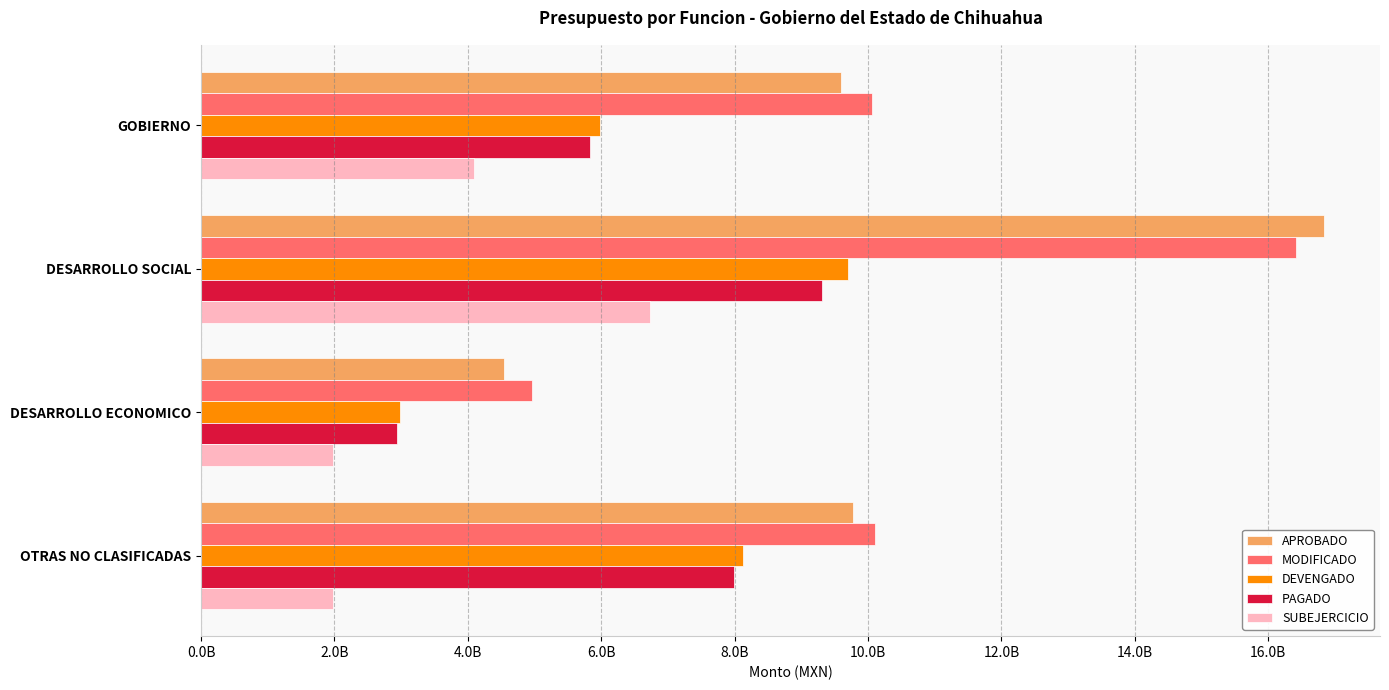

What are all the series names shown in the legend?

APROBADO, MODIFICADO, DEVENGADO, PAGADO, SUBEJERCICIO